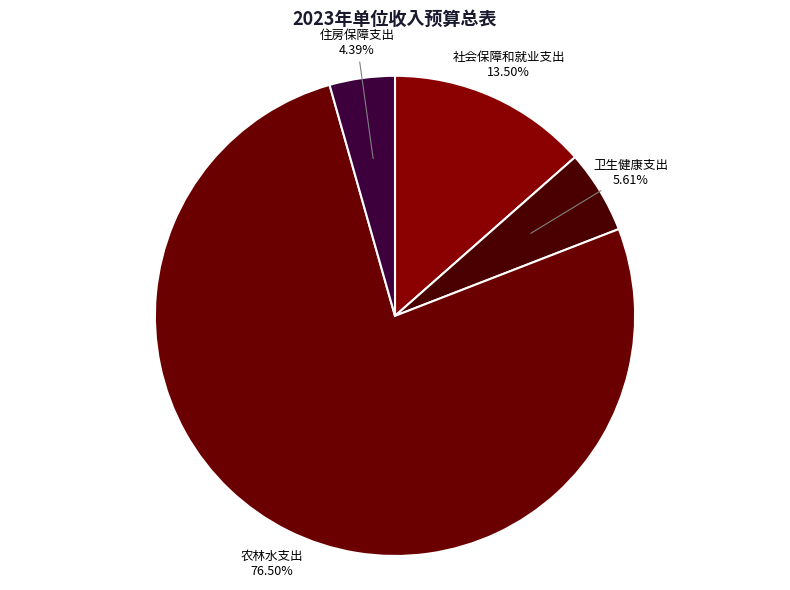

Which slice represents more than half of the pie?

农林水支出